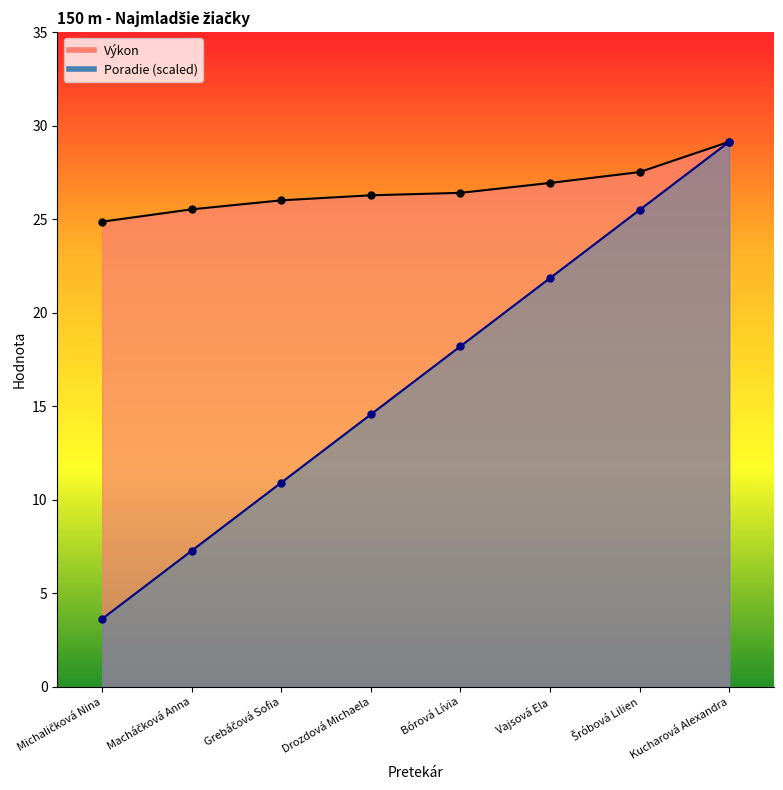

Where does the Poradie series first go above 18?

Bórová Lívia